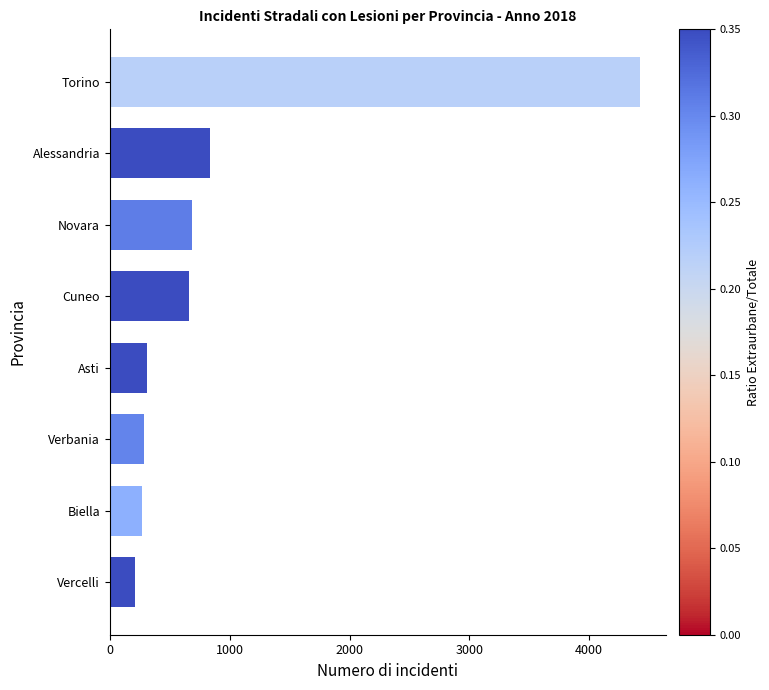

How many bars are there in total?

8